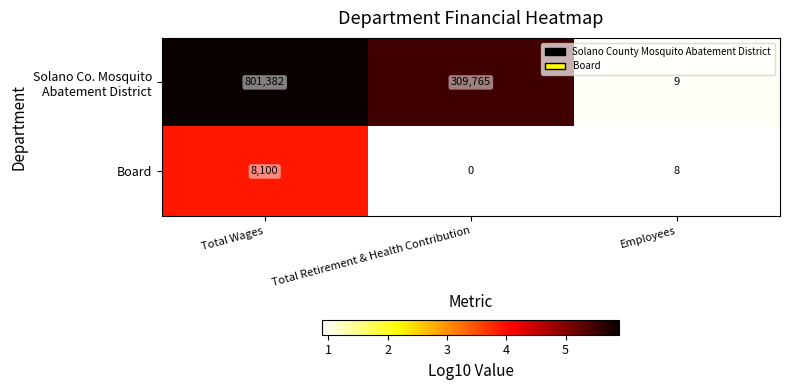

The Board series shows 12189 at Total Wages. True or false?

False